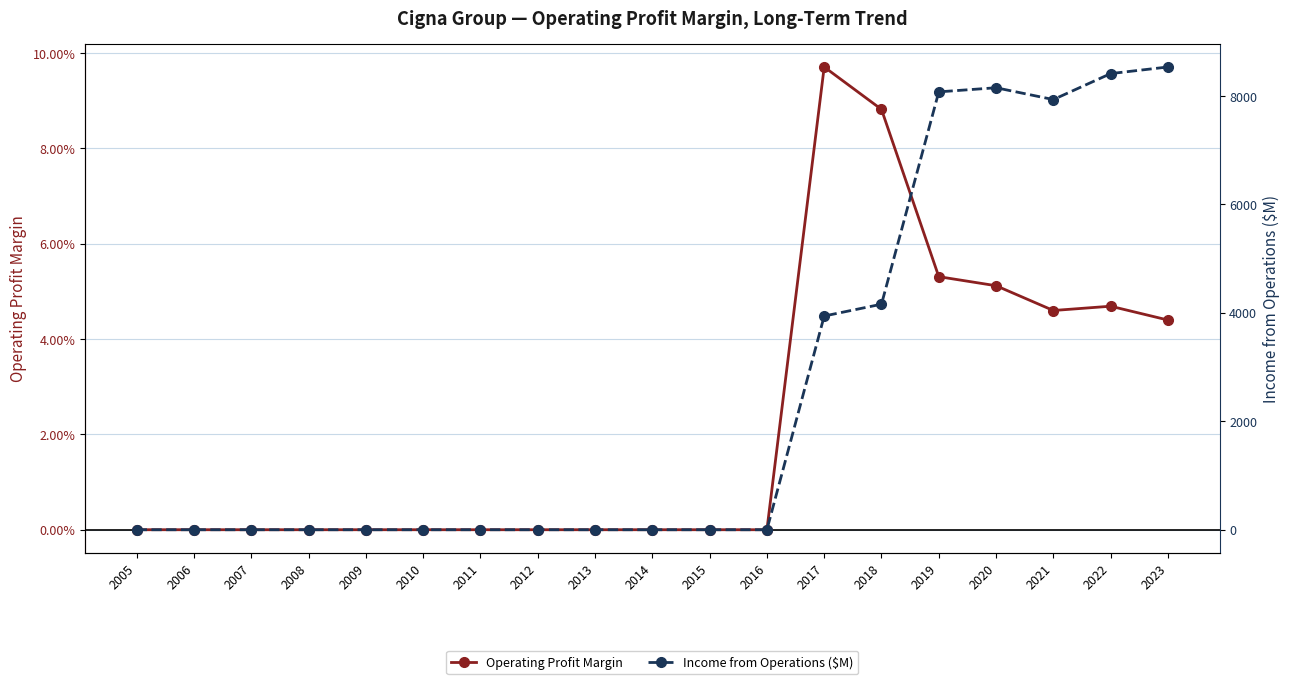

Between 2007 and 2012, which series saw the biggest shift?

Operating Profit Margin